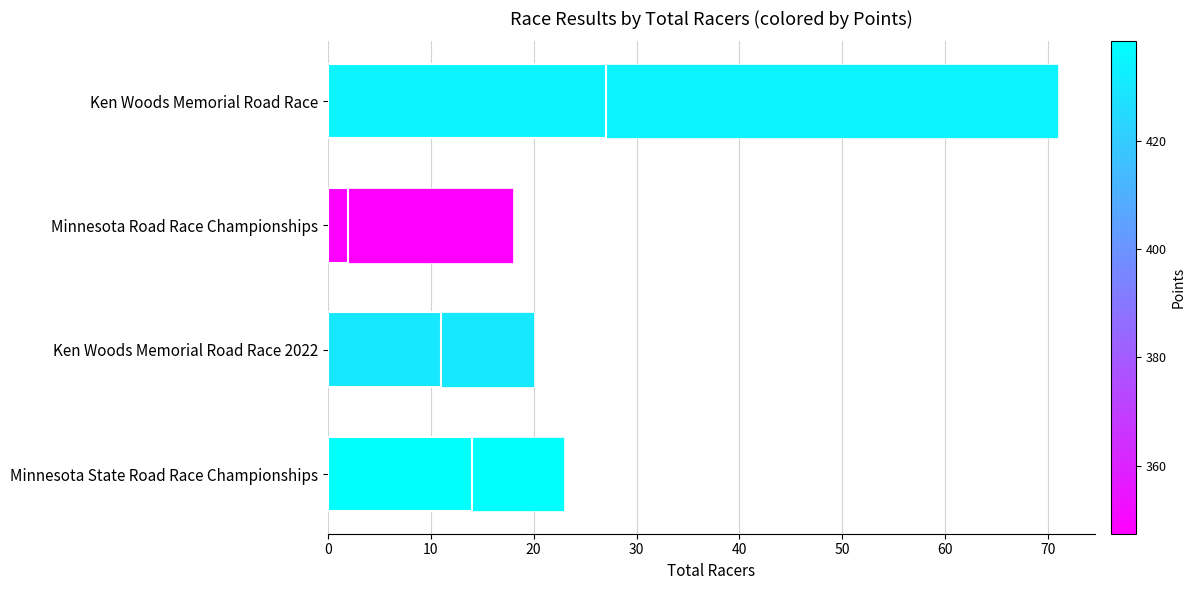

What is the change in value from Minnesota State Road Race Championships to Minnesota Road Race Championships?

-5